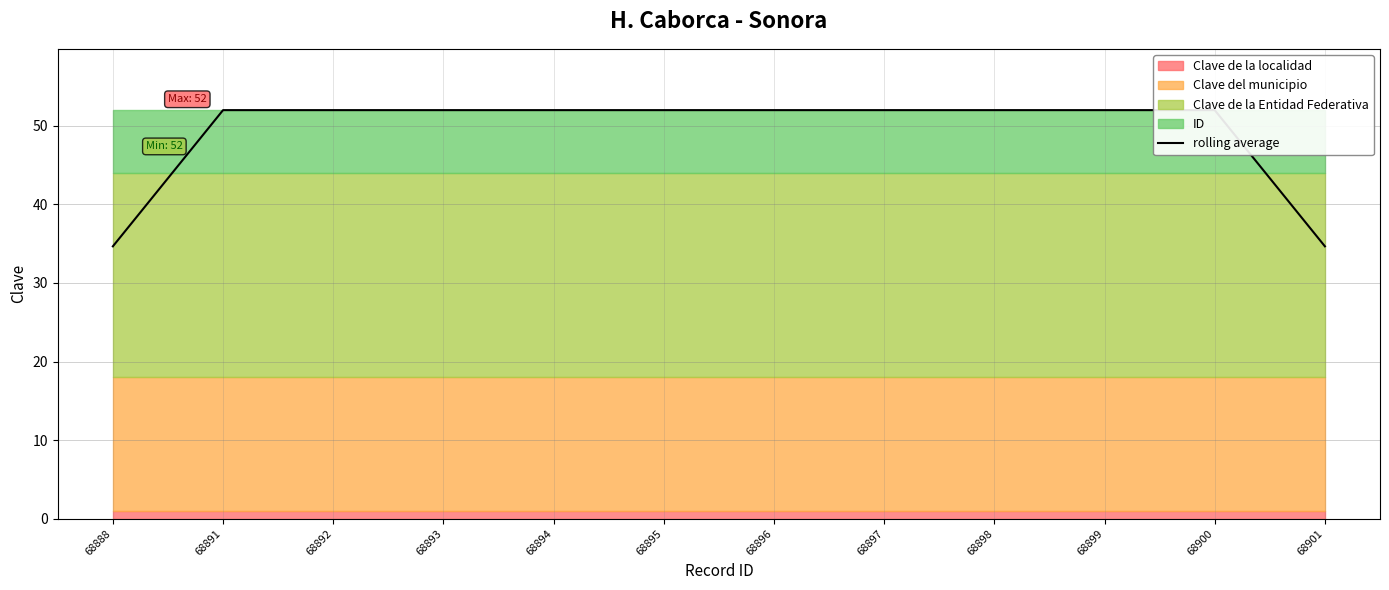

True or false: there are more than 1 points higher than both neighbors.

False